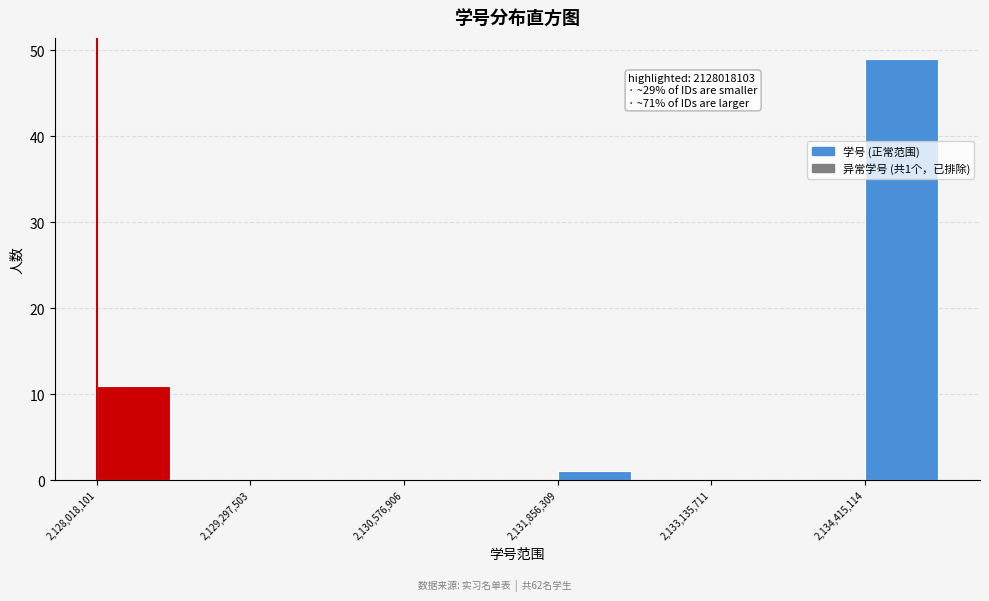

Around what value on the x-axis is the tallest bar? Give the approximate position of its centre, as read against the axis.

2134800000